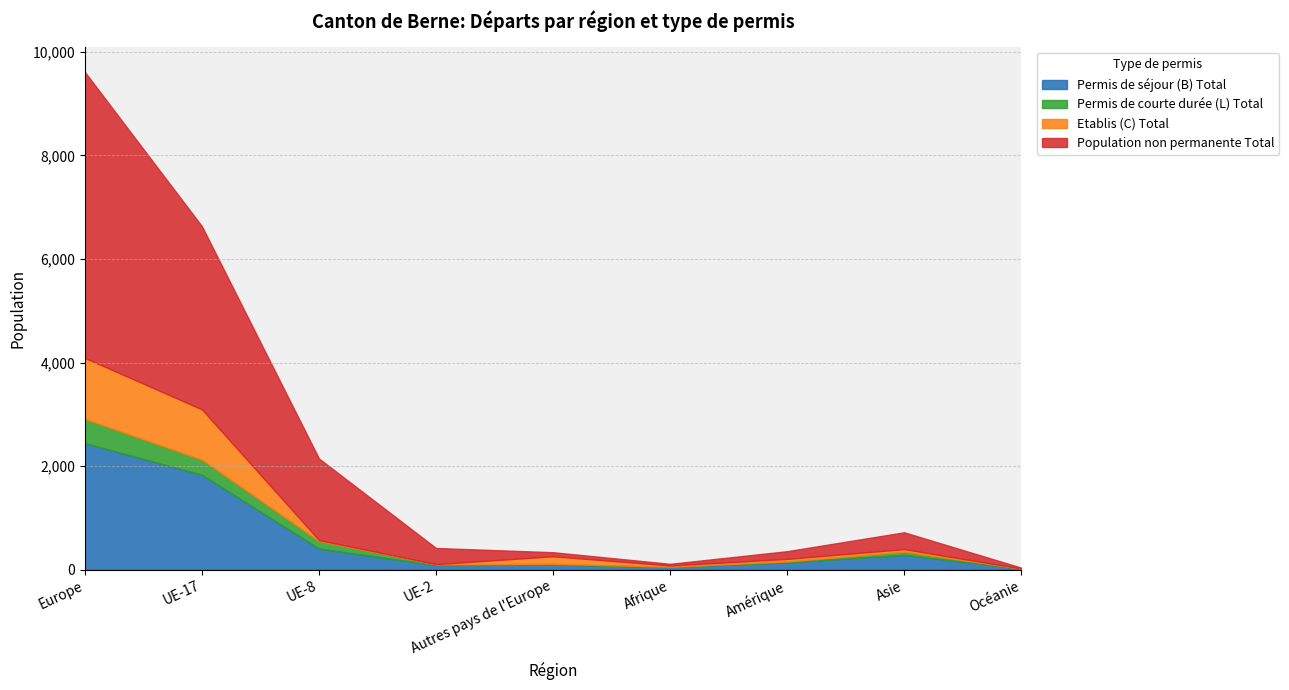

Which series has the widest spread of values?

Population non permanente Total